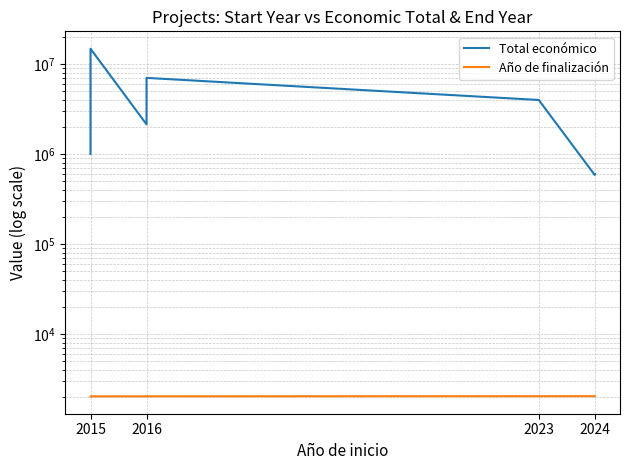

Reading left to right, list all the values displayed in this chart.

Total económico: 1005875	14874340	2142381	7045594	3999937	585460	599211
Año de finalización: 2018	2019	2018	2021	2025	2027	2027